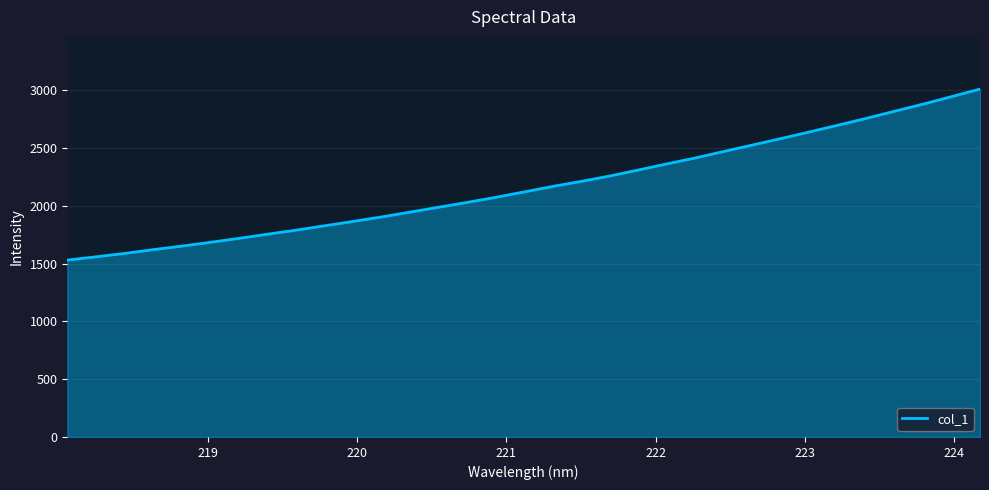

What is the difference between the maximum and minimum values?

1480.1